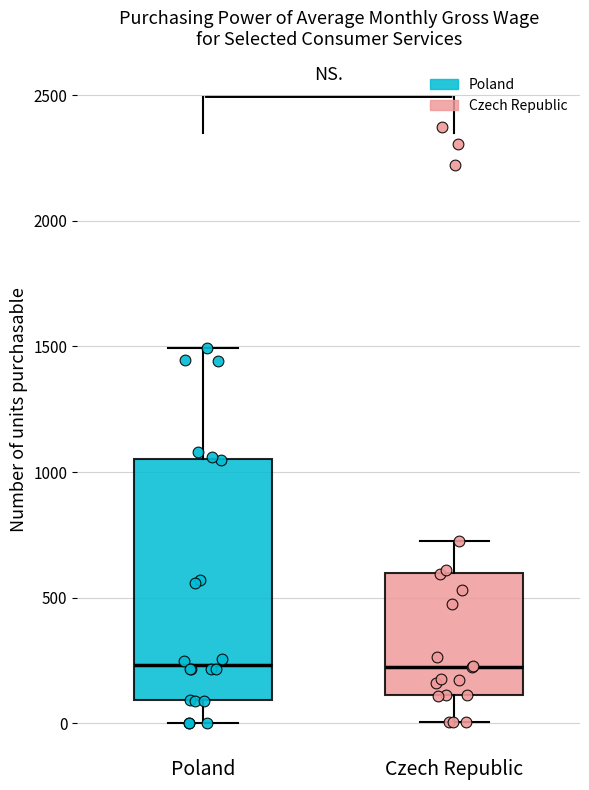

Which box is the tallest, from its lower edge to its upper edge?

Poland